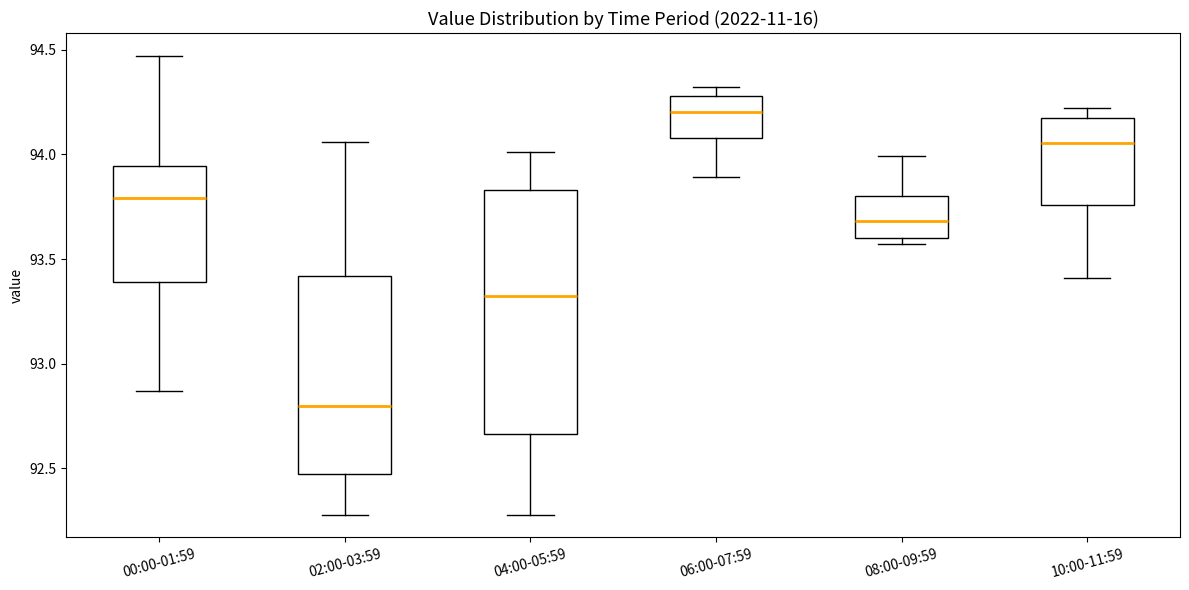

Comparing the boxes themselves (not the whiskers), which one is the tallest?

04:00-05:59